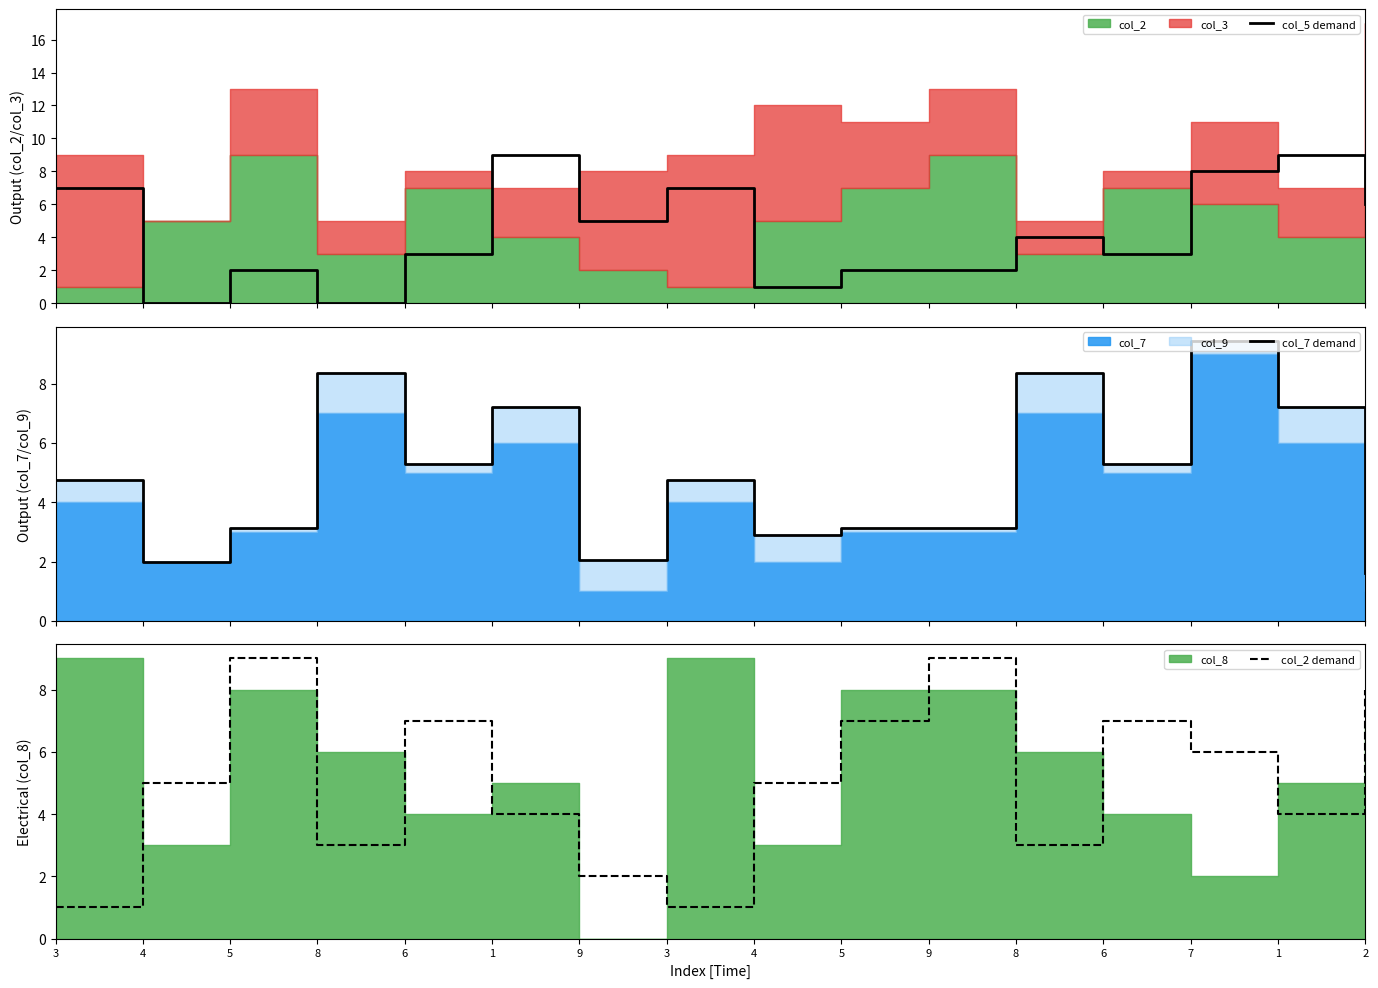

Which series ends up on top after the final intersection of col_5 demand and col_7 demand?

col_5 demand